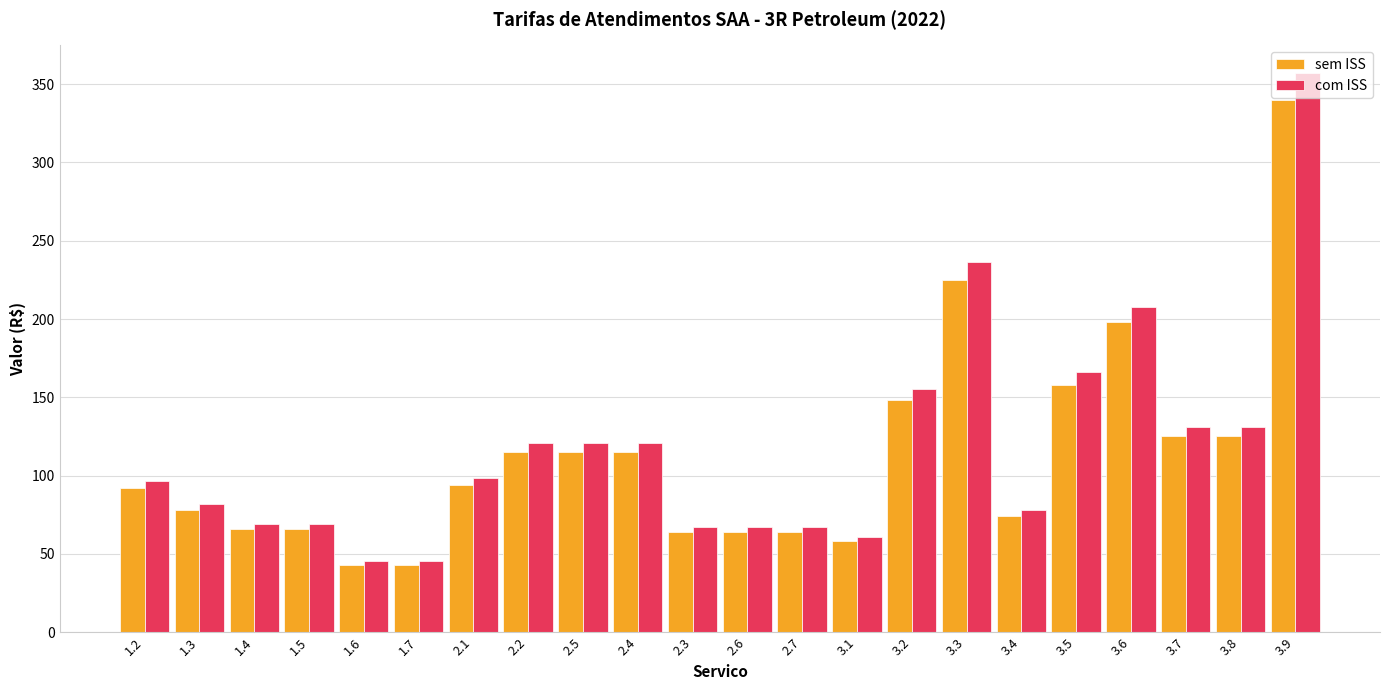

What is the total value across all series at 3.4?

151.7